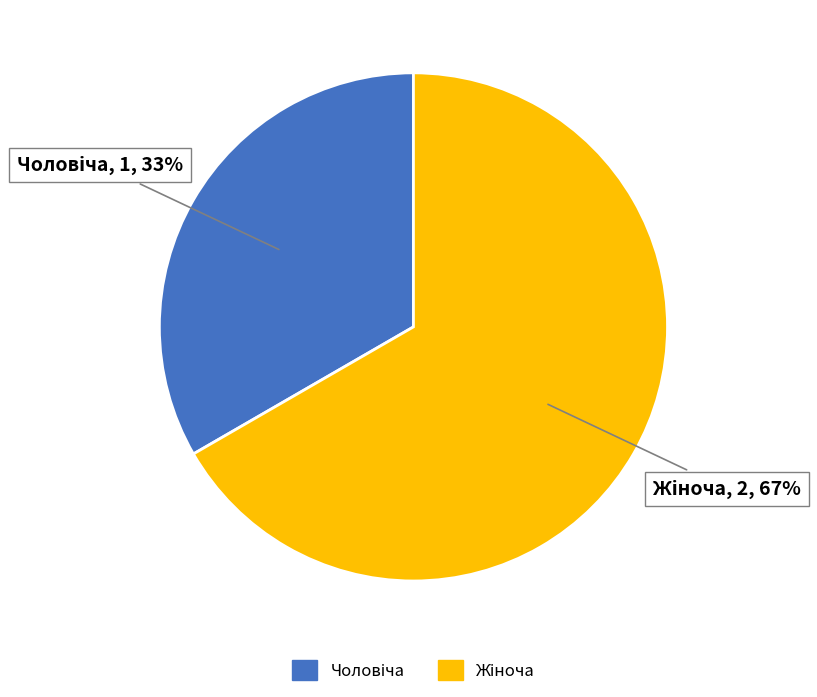

To the nearest percent, what is the average slice percentage?

50%